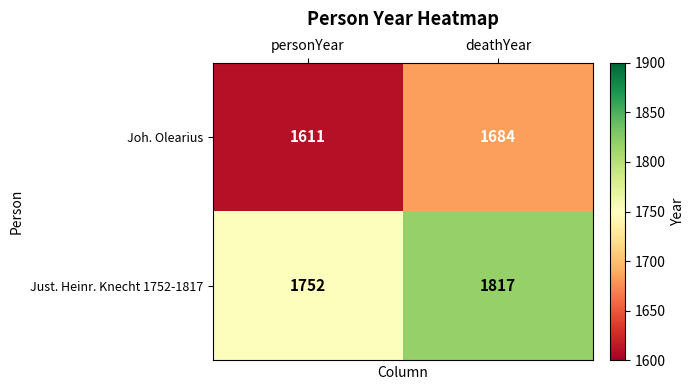

At which label is Joh. Olearius closest to 1647?

personYear